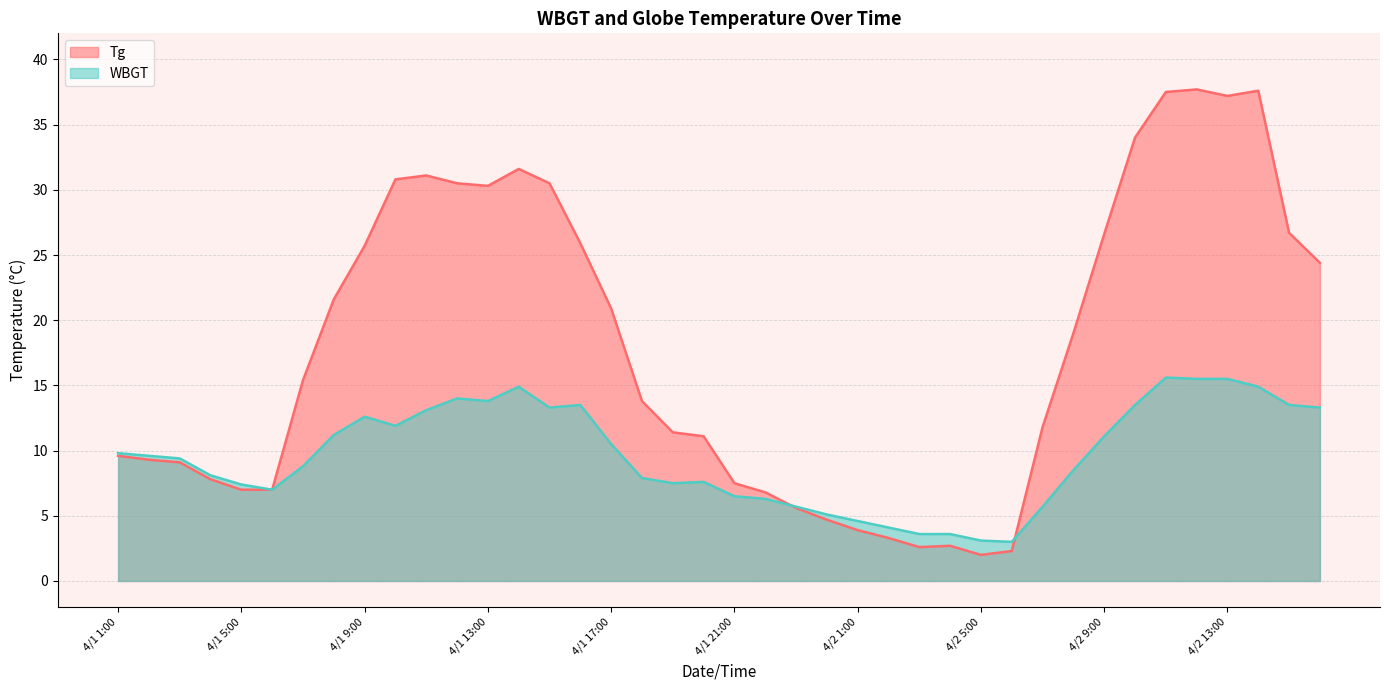

True or false: Tg has a value of 49.4 at 4/1 11:00.

False